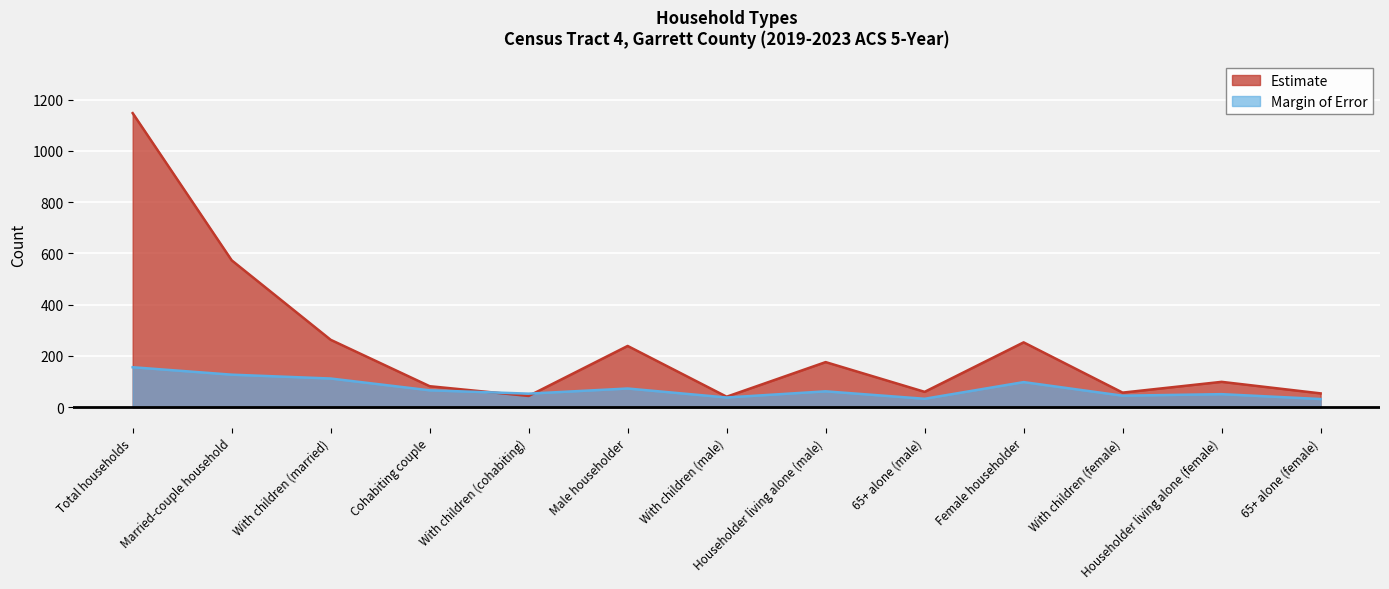

What is the difference between the Estimate values at Householder living alone (female) and 65+ alone (male)?

39